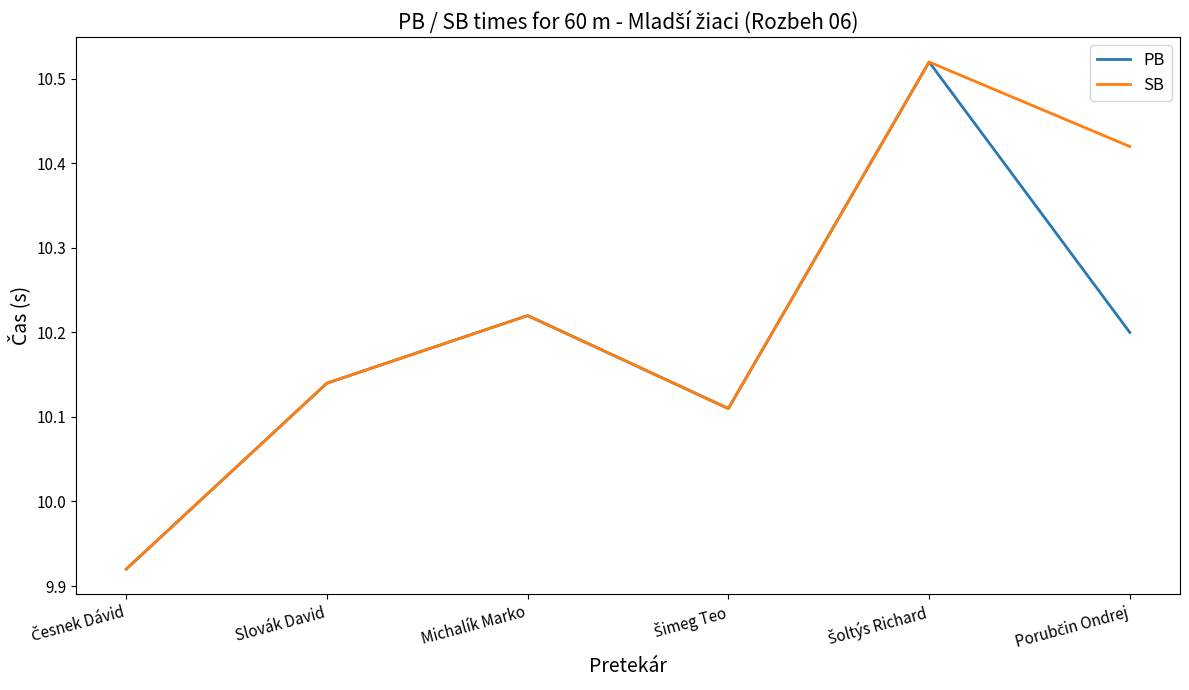

Where does the SB series first go above 10?

Slovák David